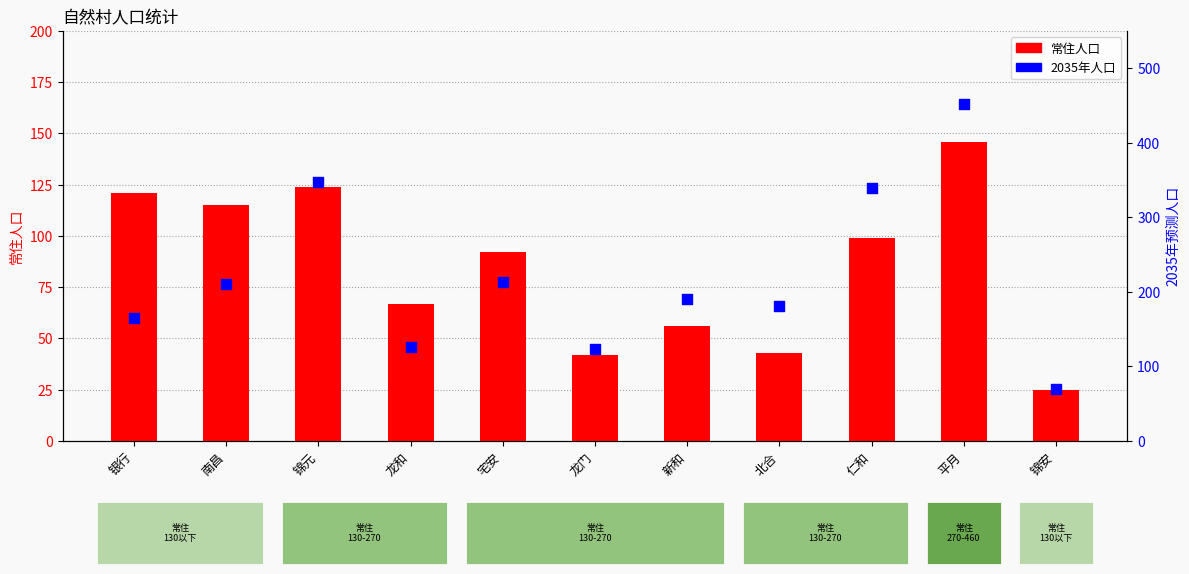

Which series has the widest spread of Y values?

2035年人口